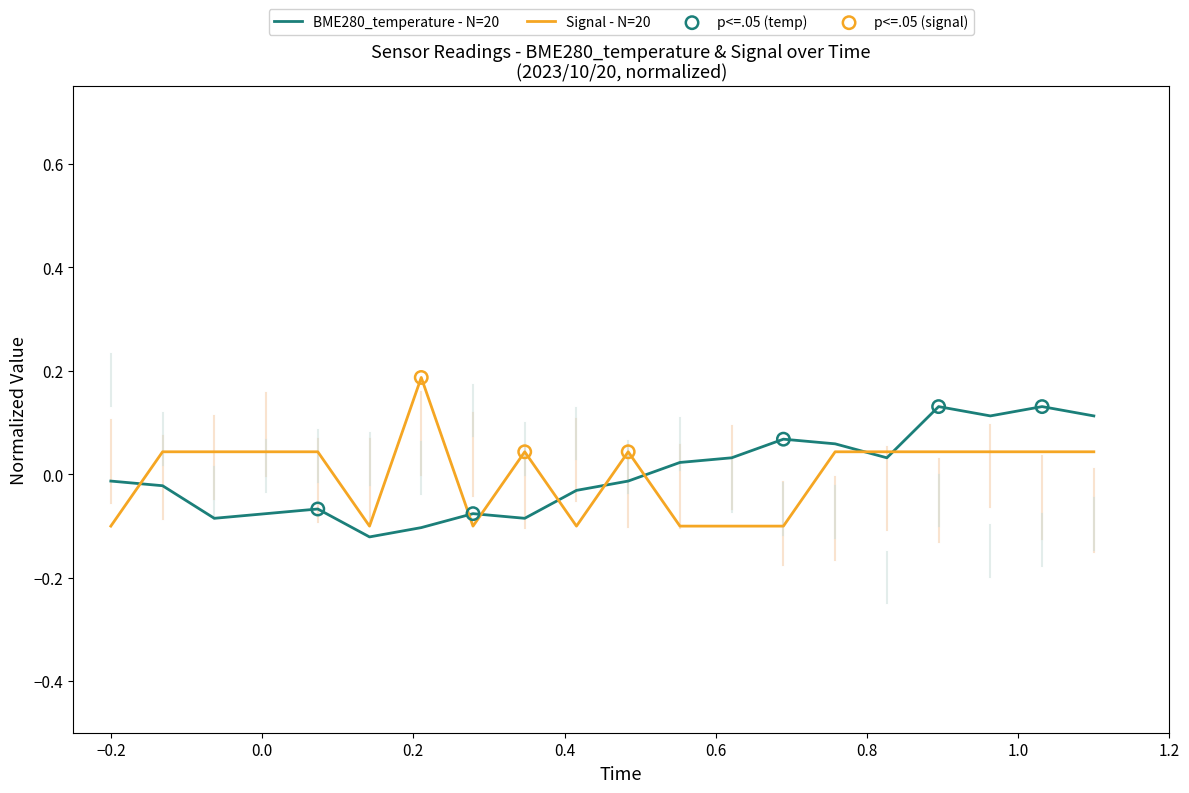

At how many categories does at least one series exceed 0?

16